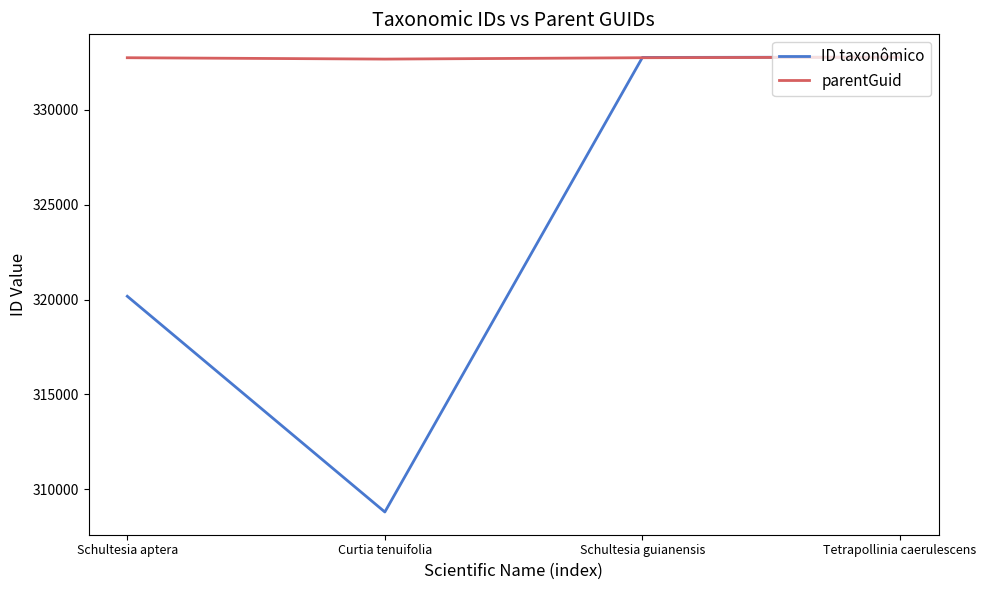

What is the minimum value for ID taxonômico?

308813